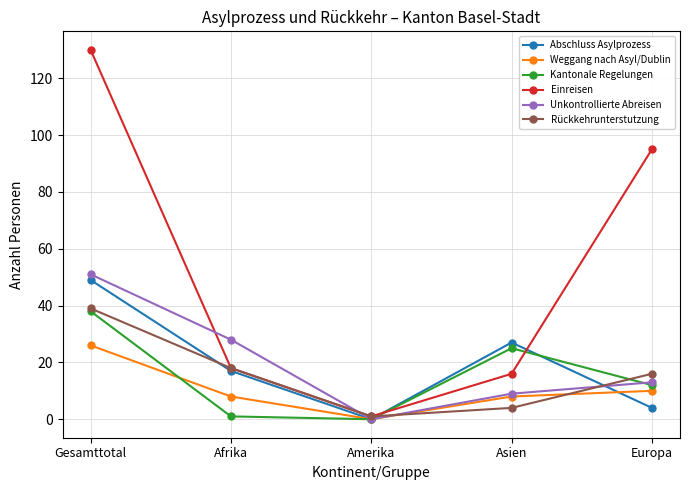

Is it true that Einreisen equals 1 at Amerika?

True